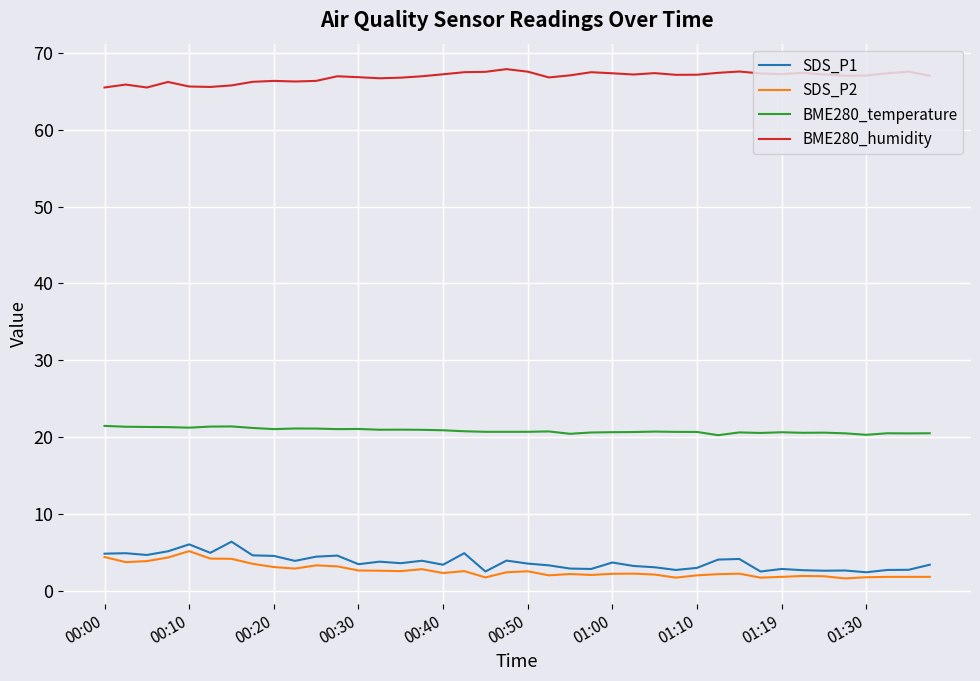

True or false: BME280_humidity and SDS_P1 cross at least once.

False